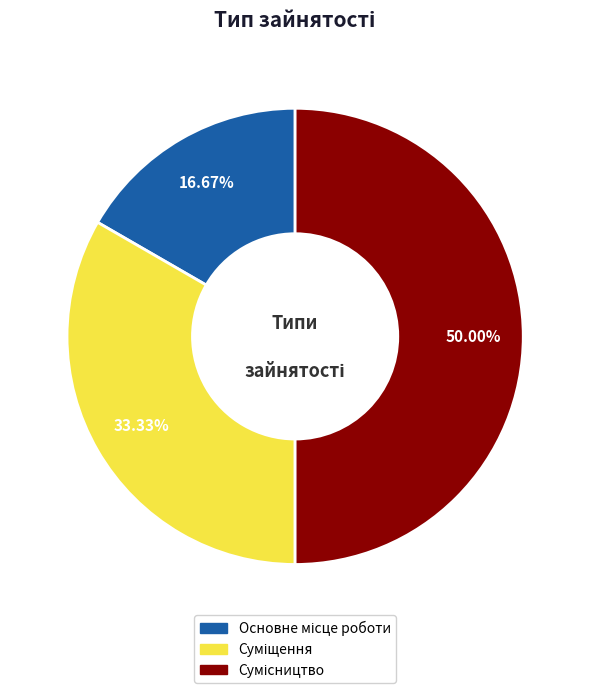

Combined, what portion of the pie is Основне місце роботи and Сумісництво?

66.7%